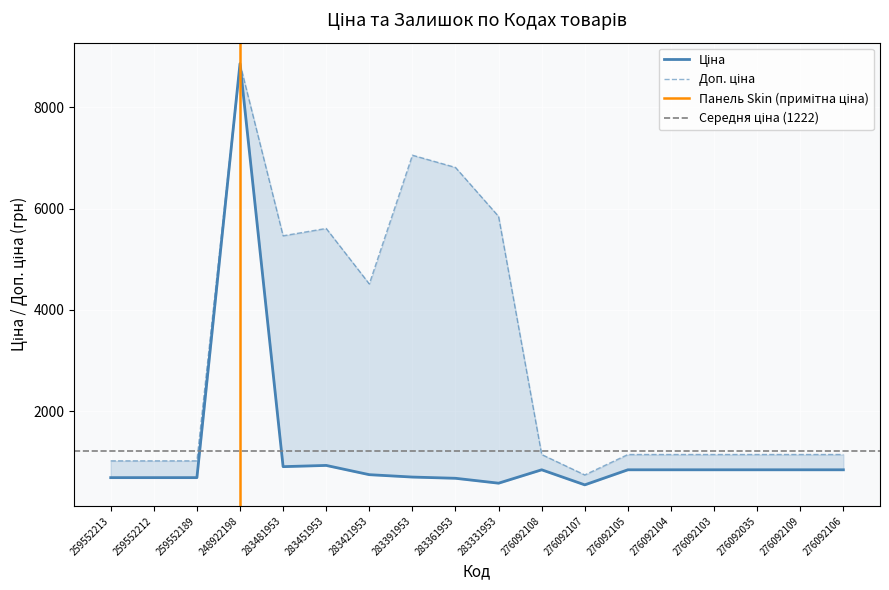

True or false: Доп. ціна and Ціна cross at least once.

False